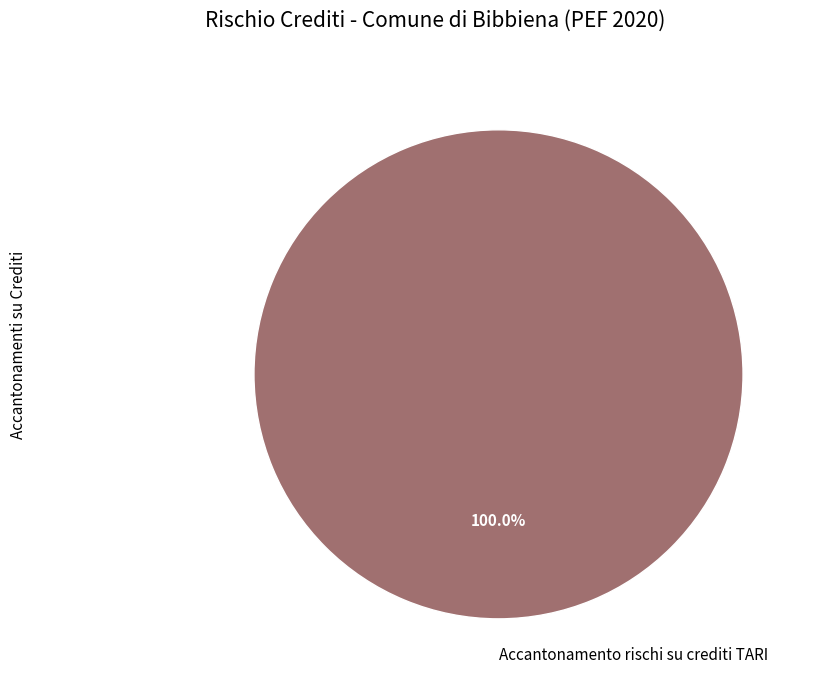

Rank the categories by value from highest to lowest.

Accantonamento rischi su crediti TARI